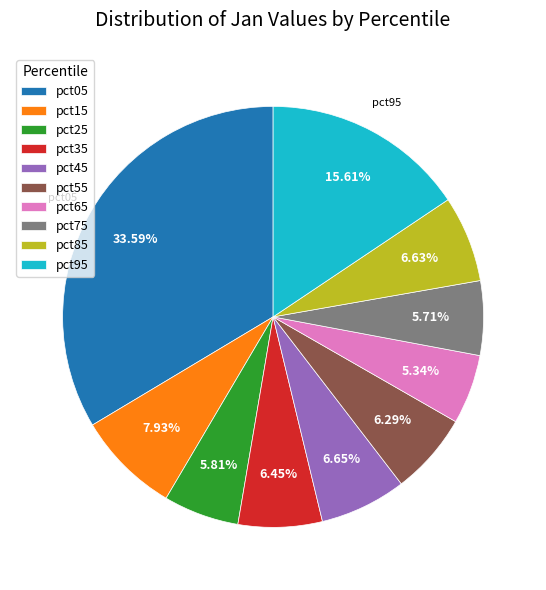

Do pct55 and pct95 together represent more than half of the pie?

No